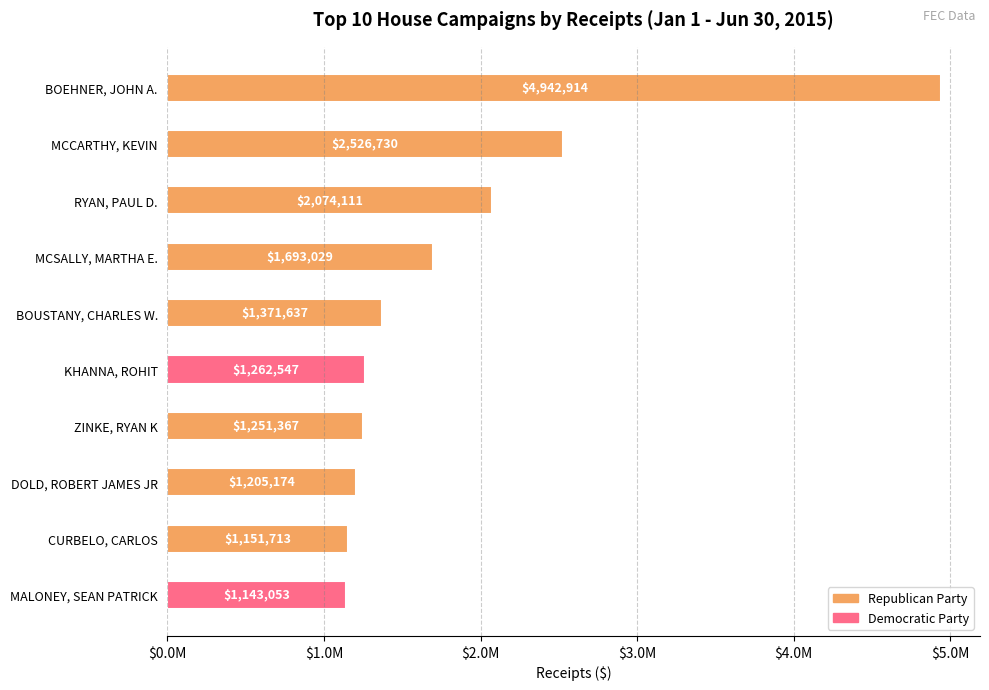

What is the greatest value displayed?

4942913.6